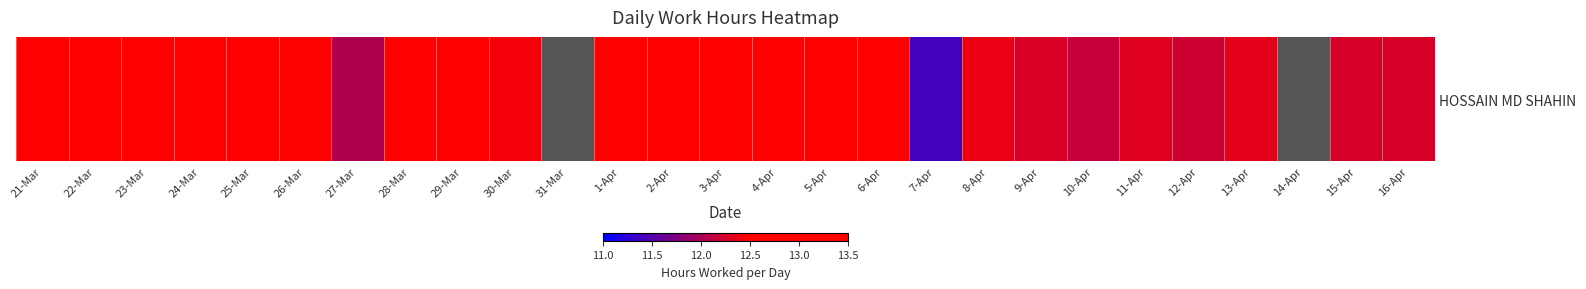

The chart shows a value of 13.0 at 5-Apr. True or false?

True